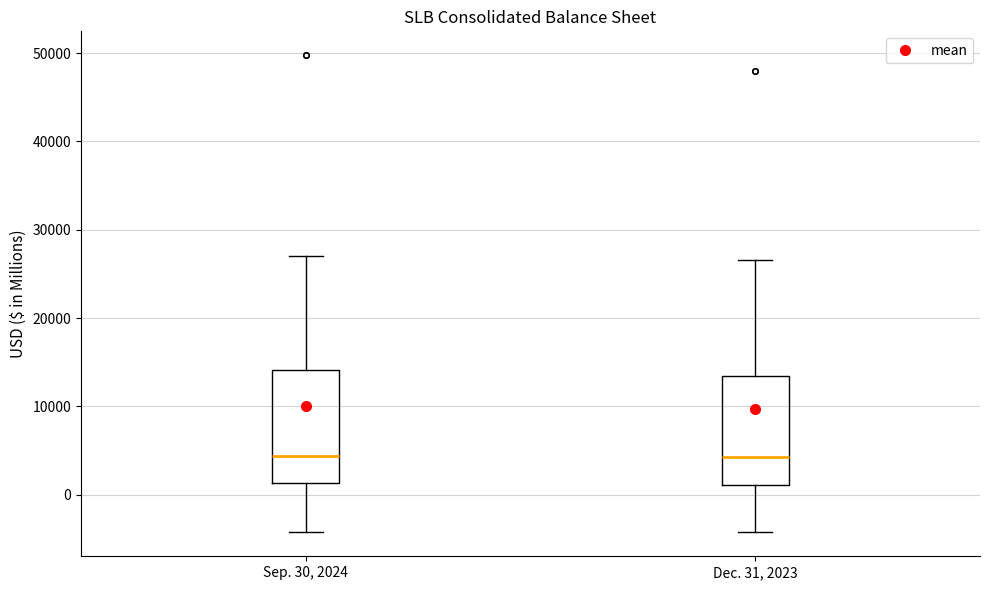

Where does the lower whisker of the box for Sep. 30, 2024 end on the y-axis? The values are not printed on the chart, so give them approximately, as read against the axis.

-4000